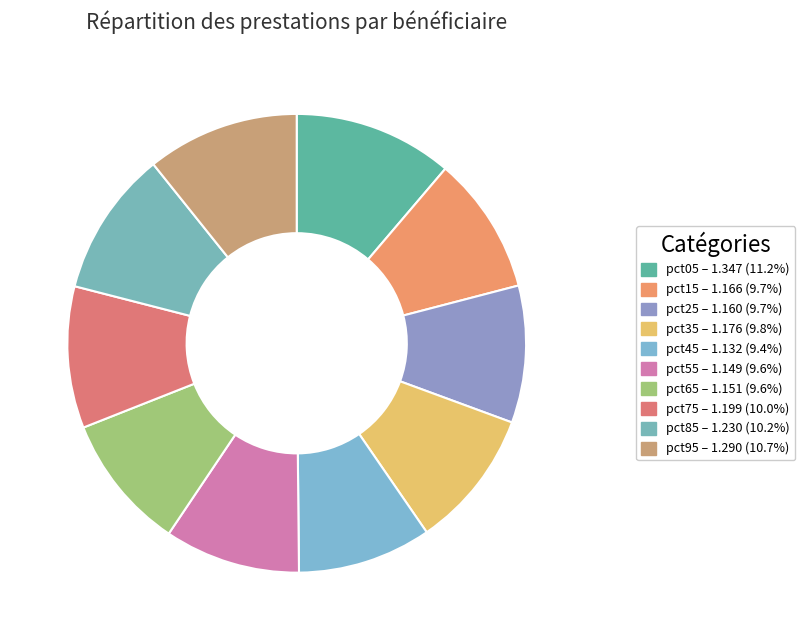

Approximately how many times larger is the value at pct45 compared to pct95?

0.9